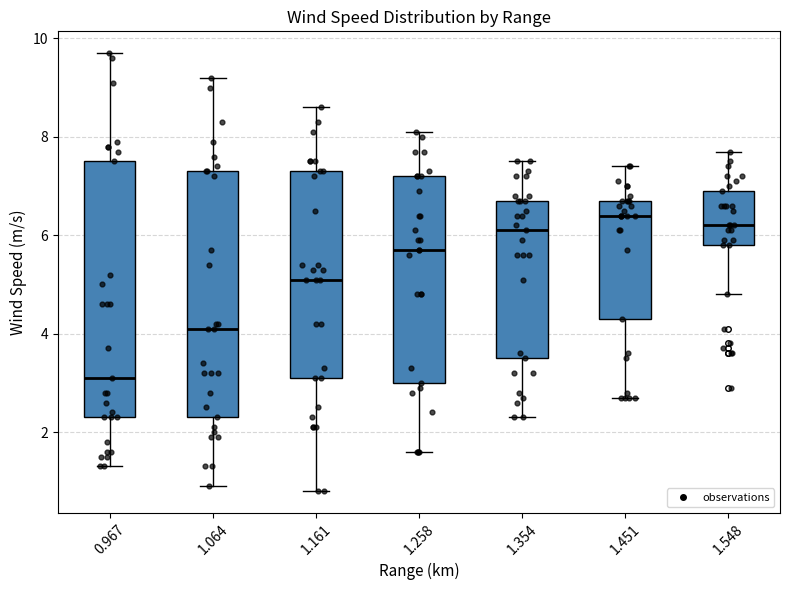

Which box has the highest median line?

1.451